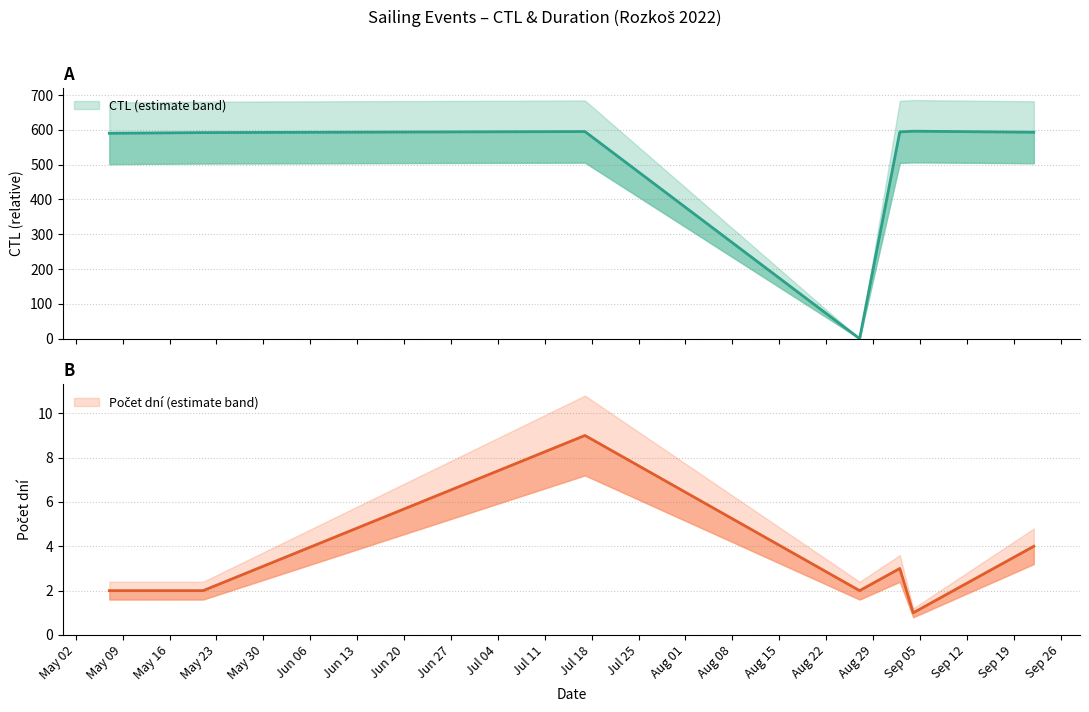

What is the label of the 1st point from the right?

22.09.2022